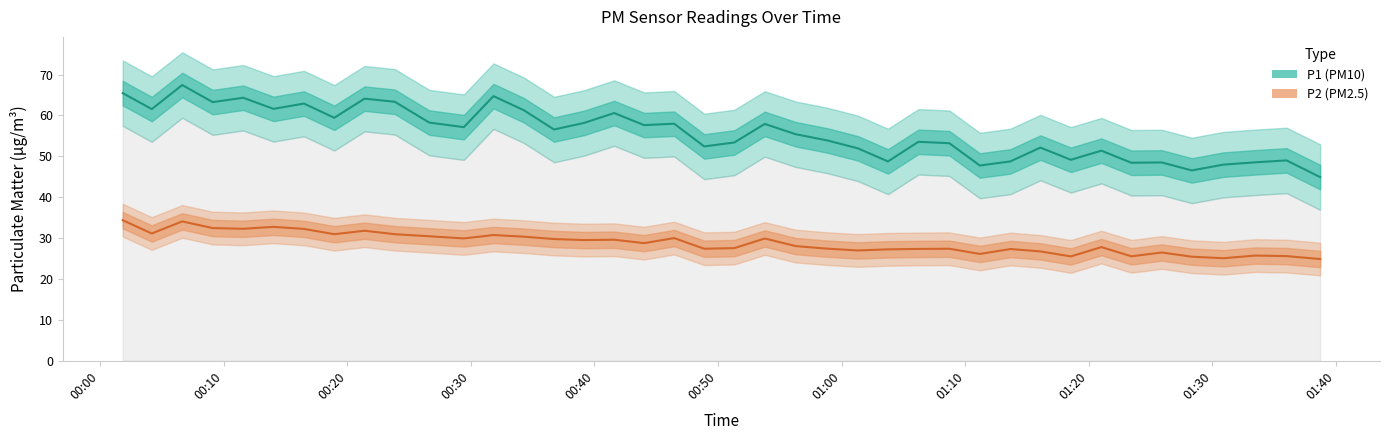

What is the difference between the maximum and minimum values in the P2 (PM2.5) series?

9.5